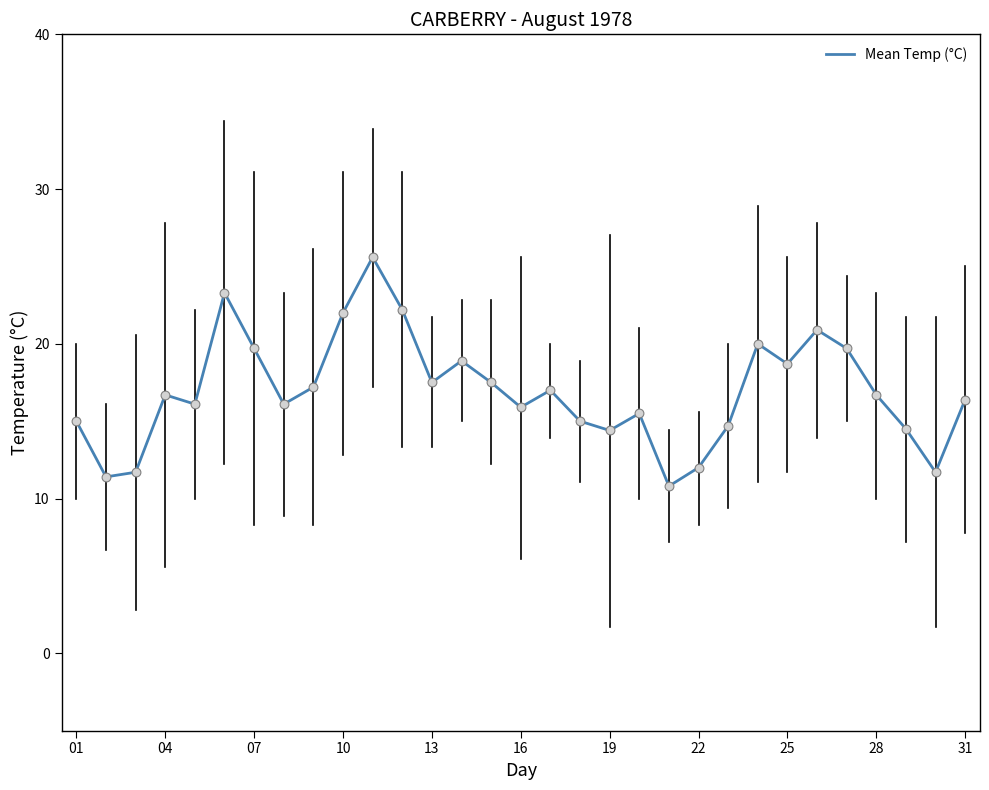

What is the difference between the maximum and minimum values?

14.8